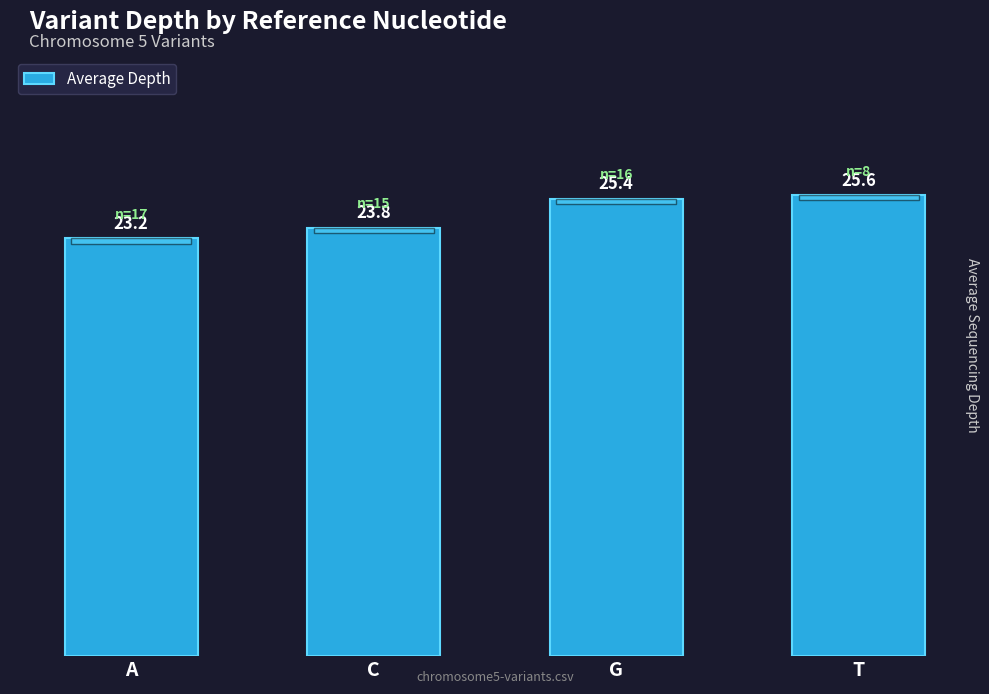

Read the value at C.

23.8